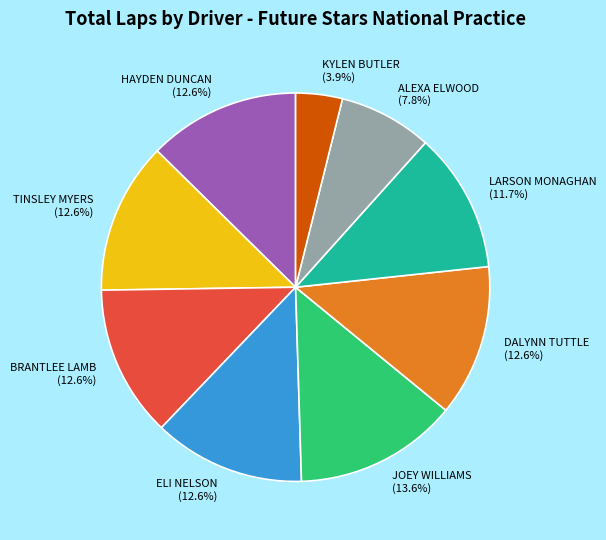

Is it true that LARSON MONAGHAN is 6% of the pie?

False